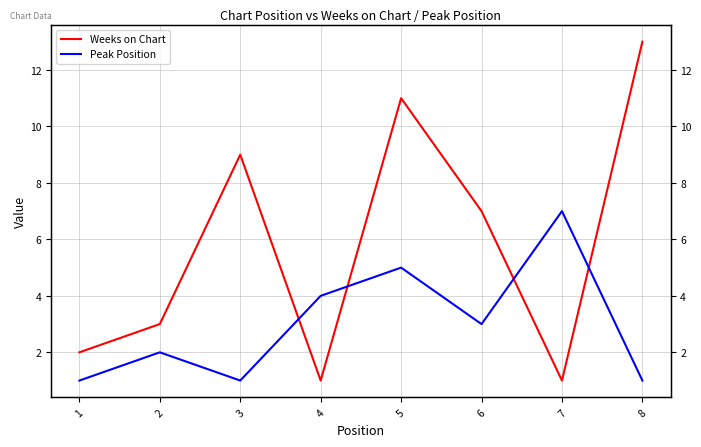

The value of Peak Position at 6 is 2. True or false?

False